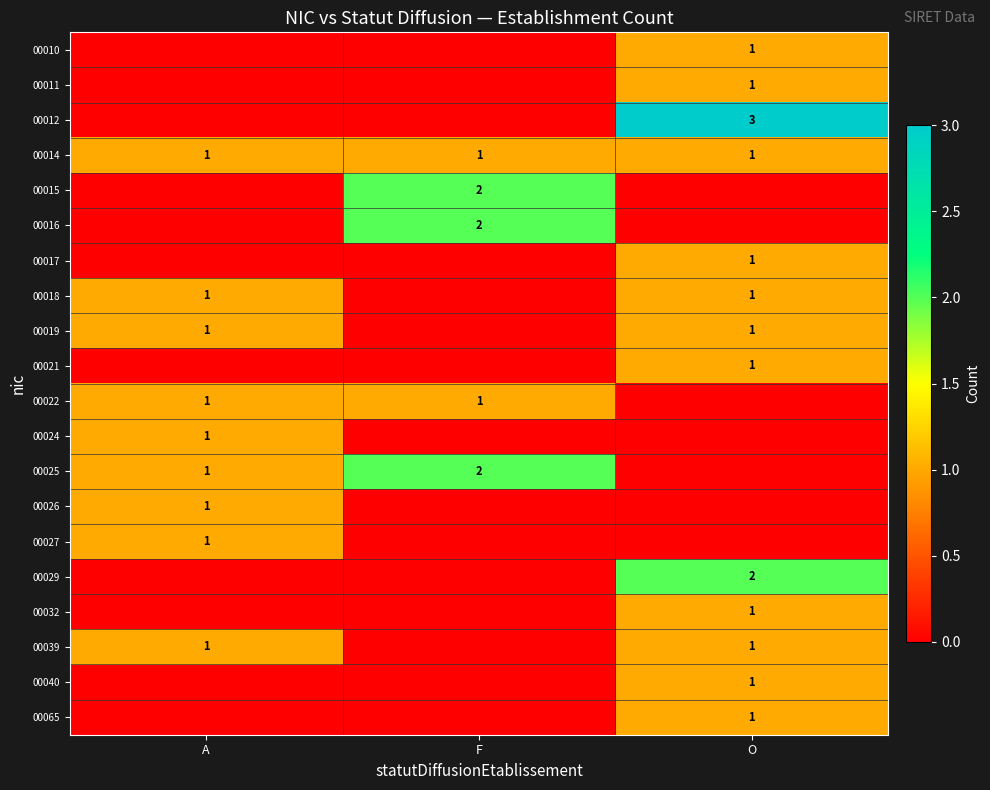

Is it true that 00015 equals 2 at F?

True